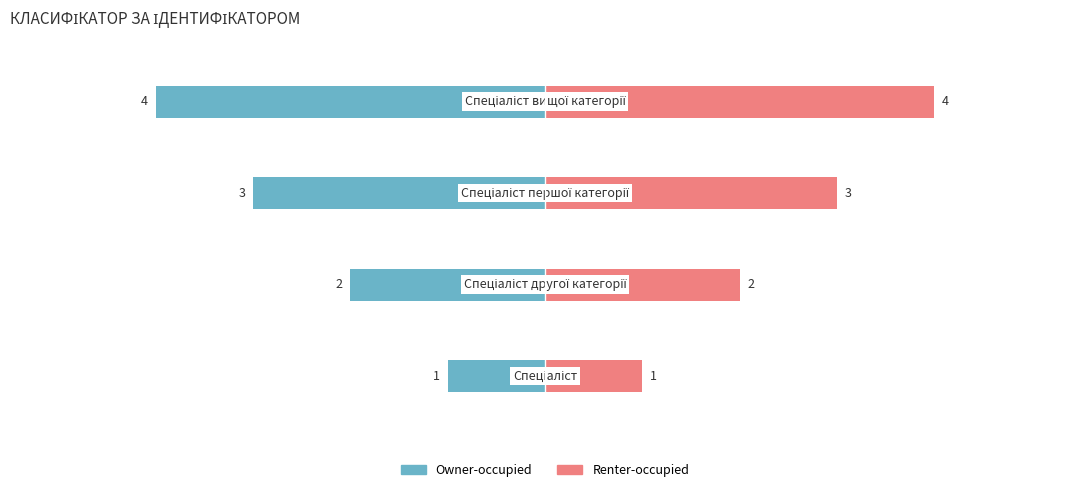

List the labels in order of Renter-occupied value, smallest first.

0, 1, 2, 3